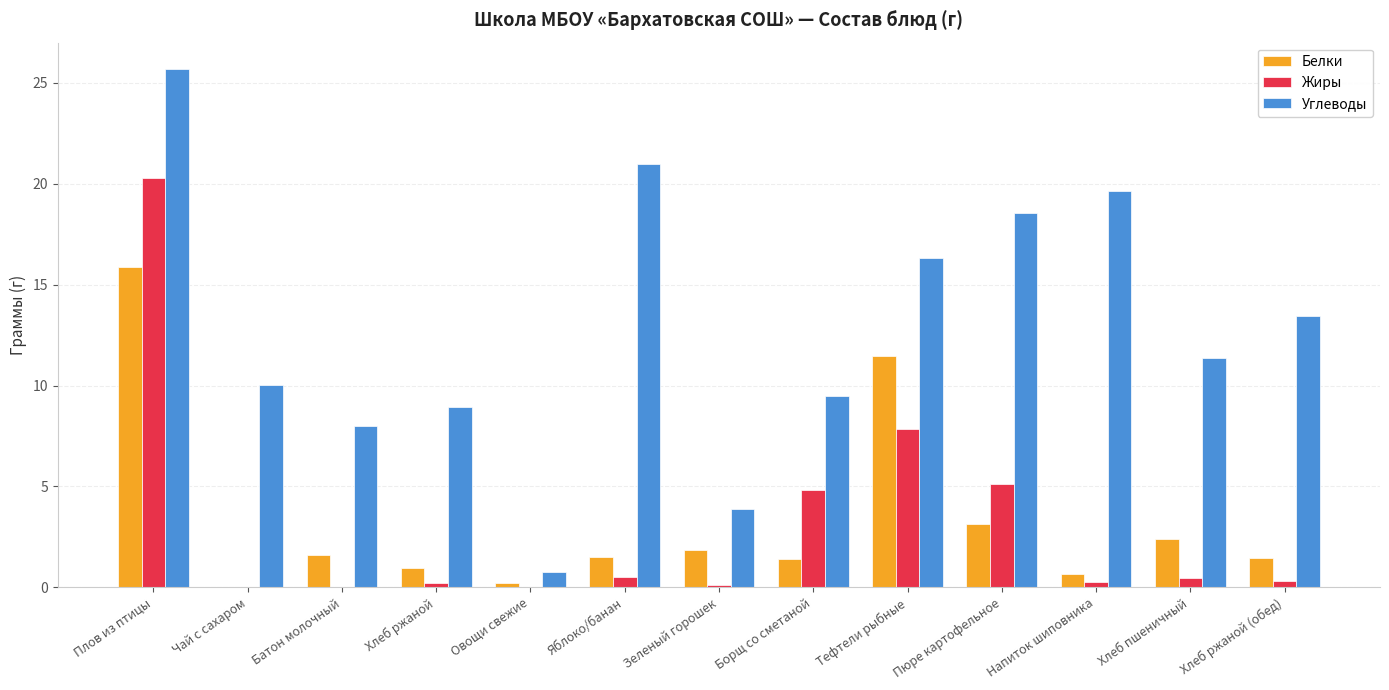

Between Овощи свежие and Тефтели рыбные, which series saw the biggest shift?

Углеводы